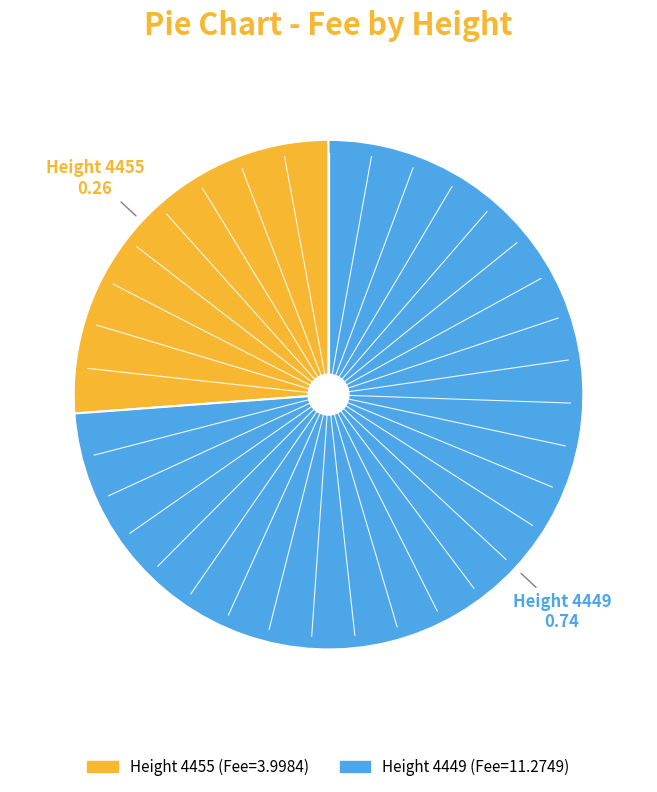

Is there a majority slice in this chart?

Yes